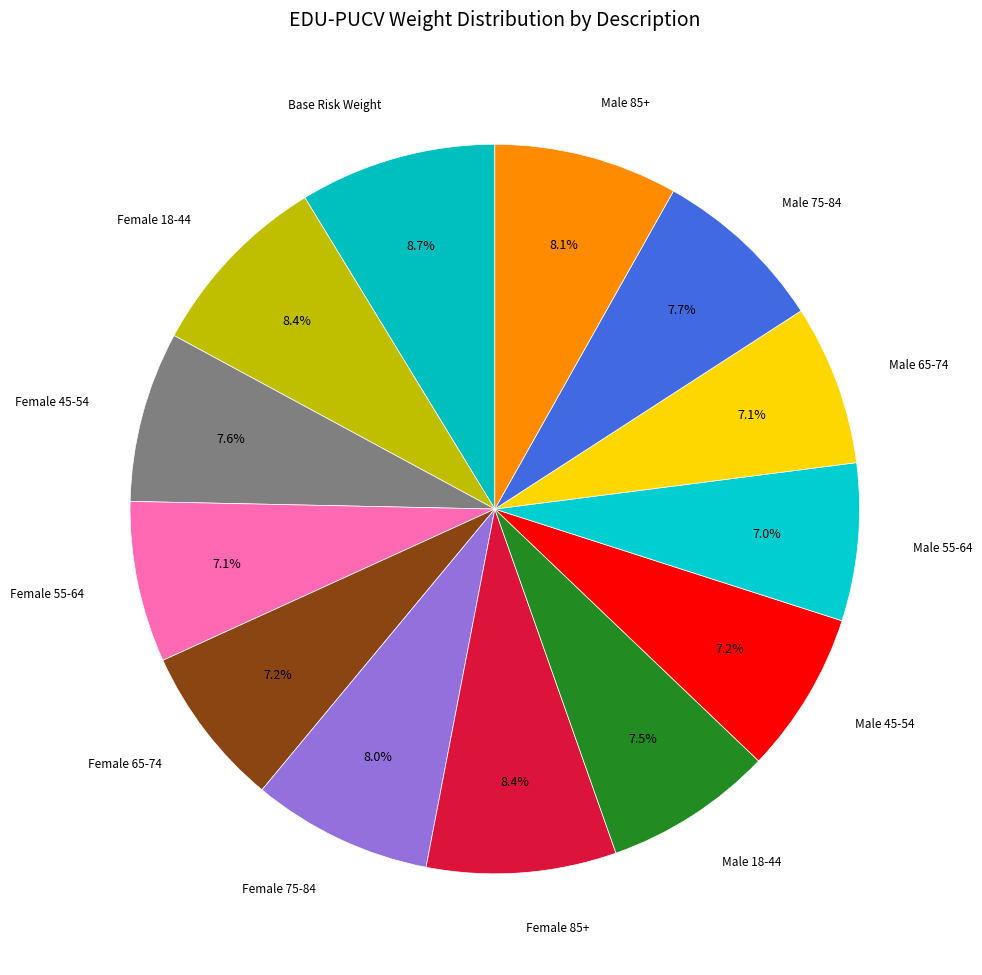

Which slice is the smallest?

Male 55-64